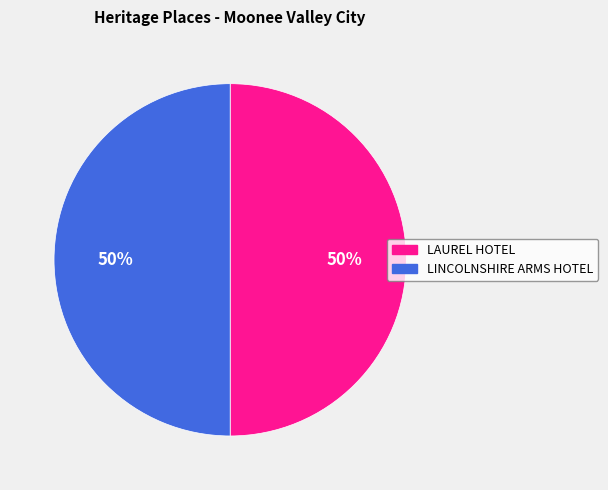

To the nearest percent, what is the average slice percentage?

50%